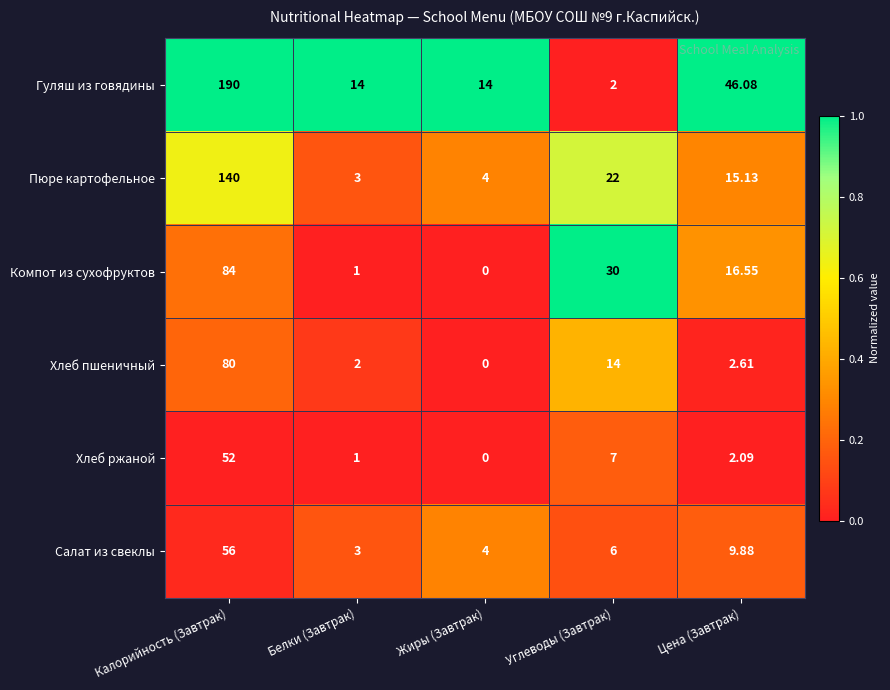

Is the value of Салат из свеклы at Белки (Завтрак) greater than the value of Компот из сухофруктов at Белки (Завтрак)?

Yes